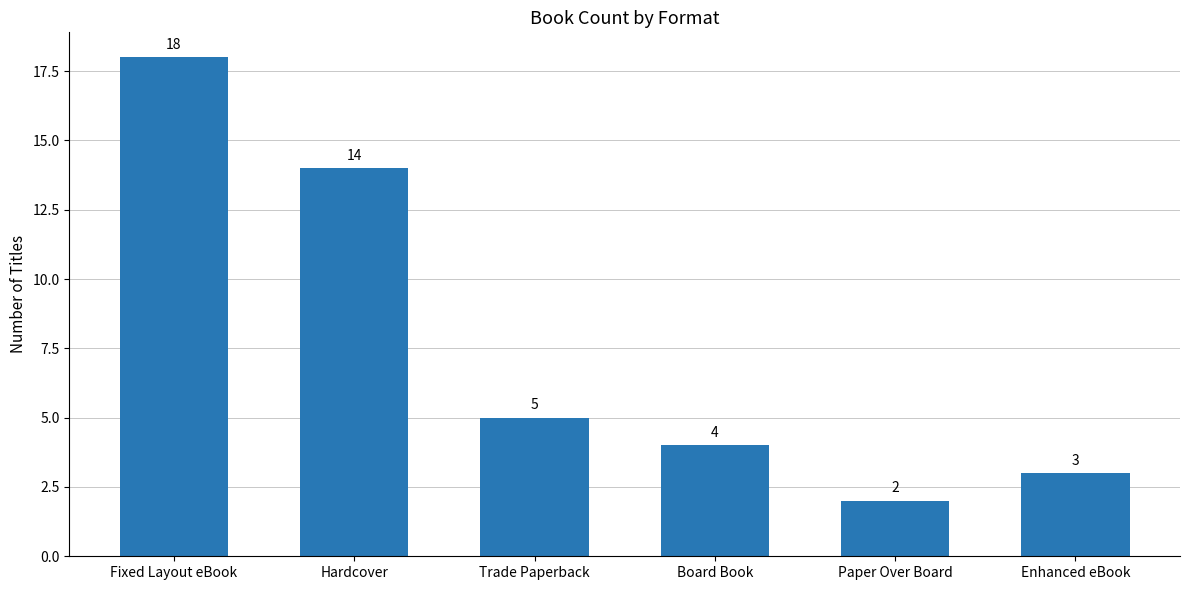

List the labels in order of value, largest first.

Fixed Layout eBook, Hardcover, Trade Paperback, Board Book, Enhanced eBook, Paper Over Board